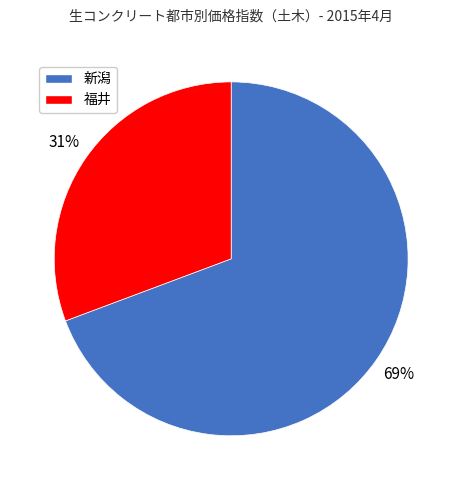

Is the sum of 福井 and 新潟 greater than half?

Yes